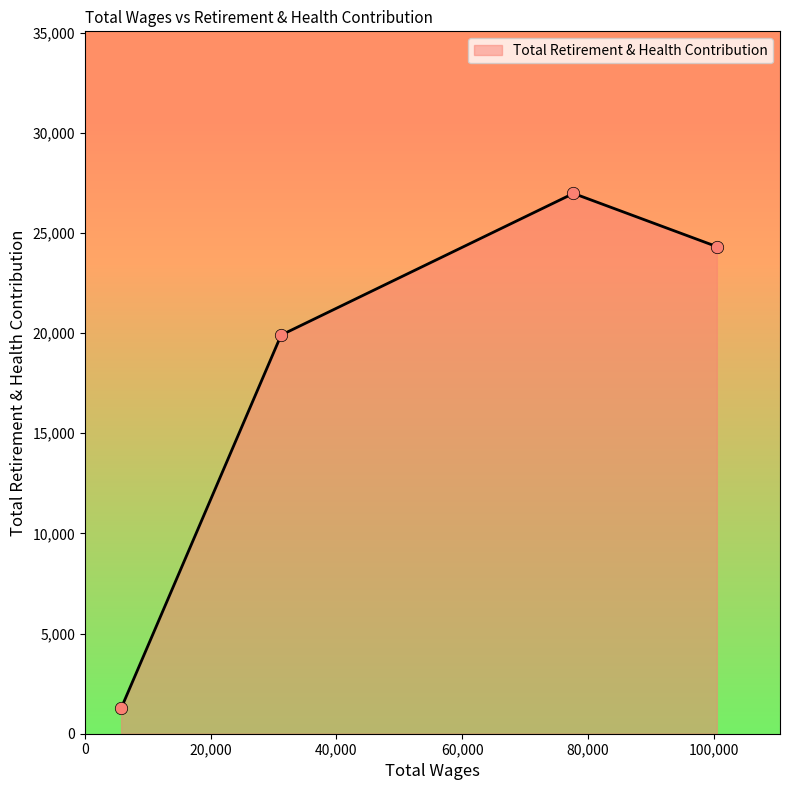

True or false: there are more than 1 points higher than both neighbors.

False